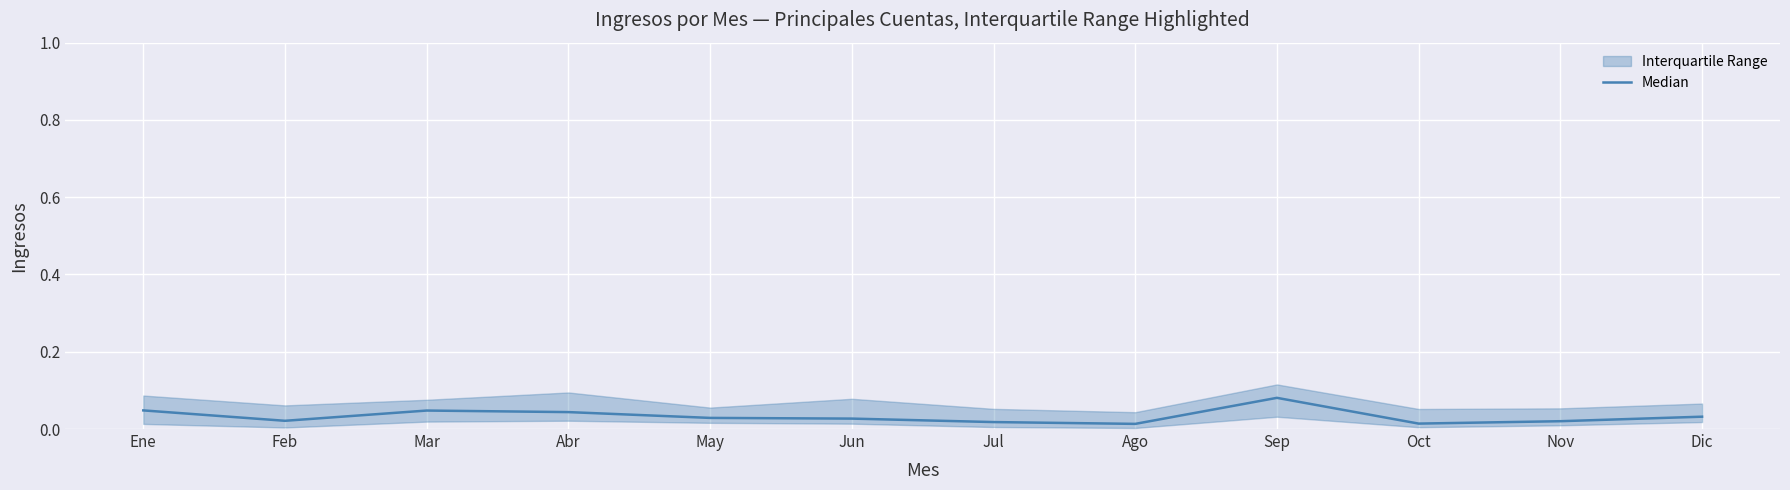

The value at Feb is 0.0. True or false?

False